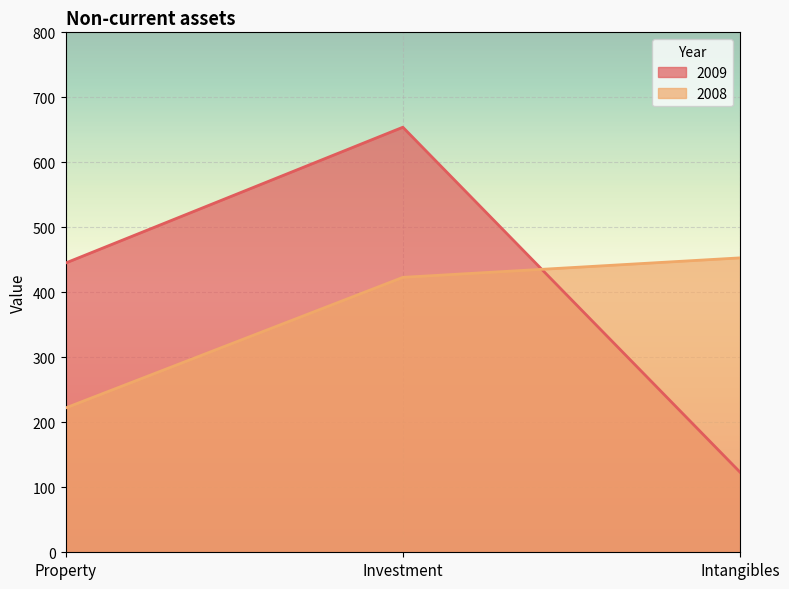

Which has a higher value, Investment or Intangibles?

Investment